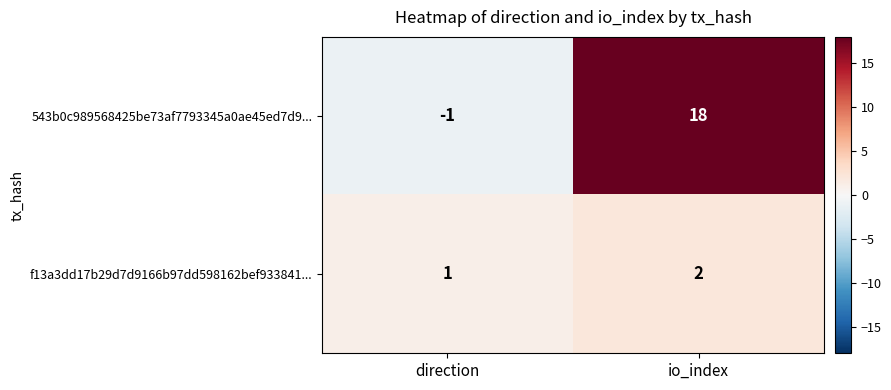

What is the sum of all 543b0c989568425be73af7793345a0ae45ed7d9... values?

17